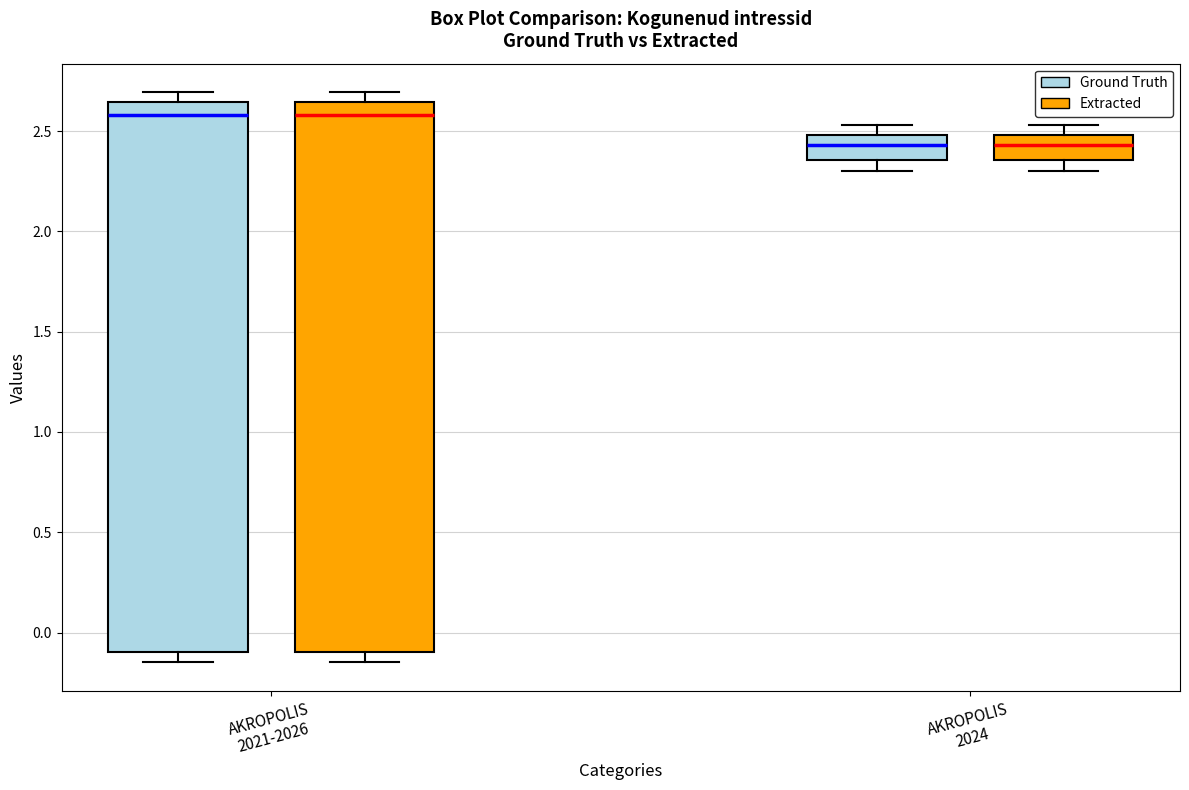

Where does the median line of the box for AKROPOLIS 2021-2026 (Extracted) sit on the y-axis? The values are not printed on the chart, so give them approximately, as read against the axis.

2.60